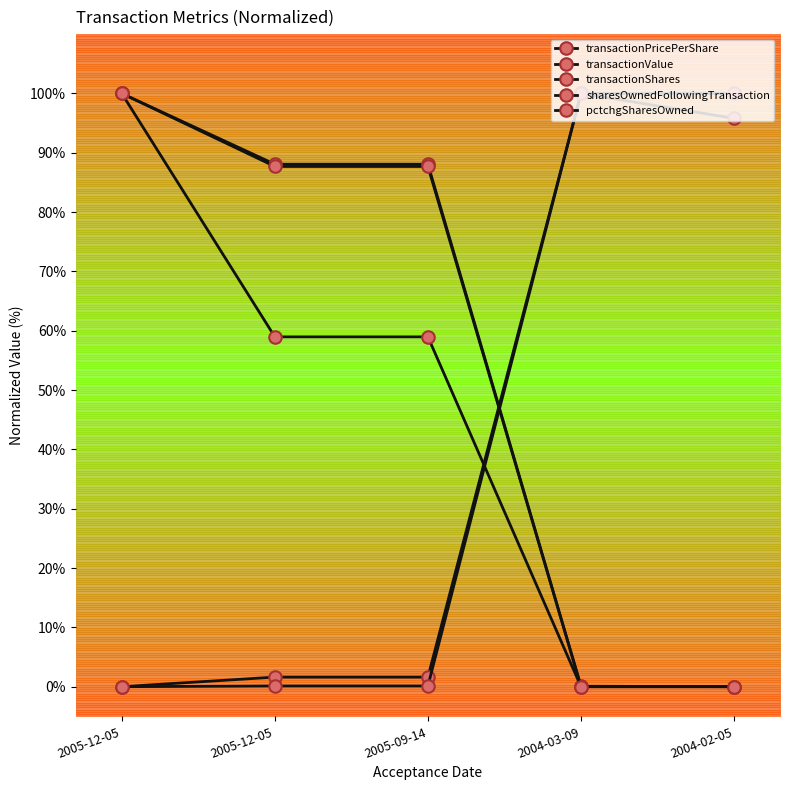

Reading left to right, list all the values displayed in this chart.

transactionPricePerShare: 0.0	1.6	1.6	100.0	95.8
transactionValue: 100.0	88.1	88.1	0.1	0.0
transactionShares: 100.0	87.7	87.7	0.0	0.0
sharesOwnedFollowingTransaction: 100.0	59.0	59.0	0.0	0.0
pctchgSharesOwned: 0.0	0.1	0.1	100.0	100.0